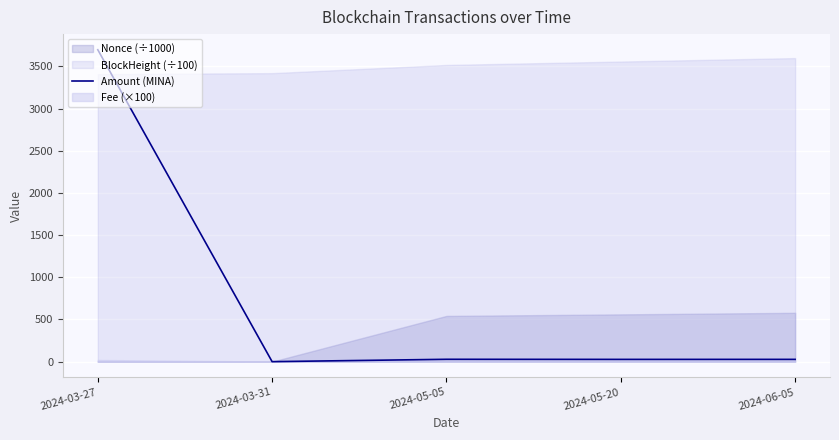

Which category has the highest value across all series?

2024-03-27